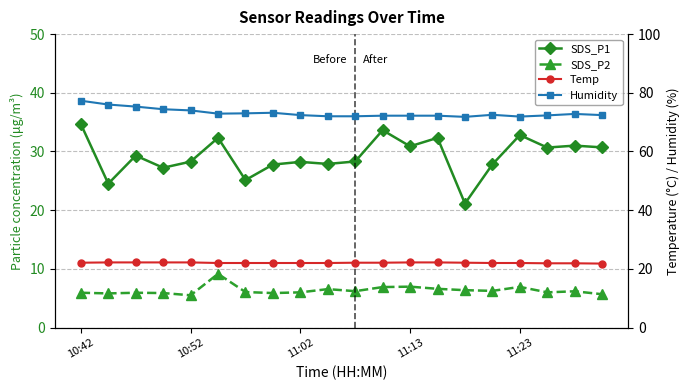

In SDS_P2, how many points are higher than both neighbors (excluding endpoints)?

6